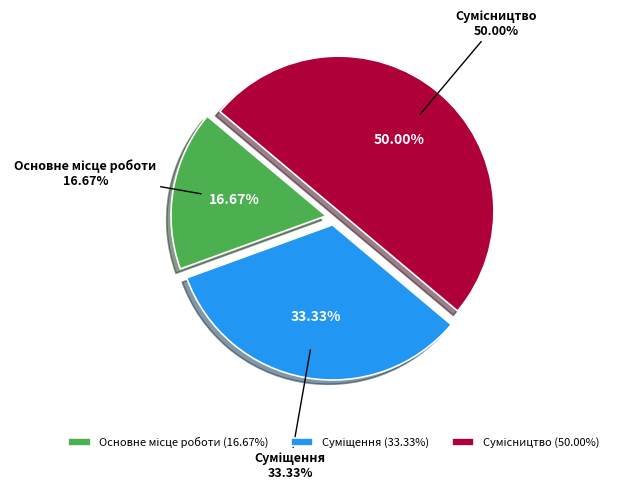

True or false: Основне місце роботи accounts for 17% of the total.

True